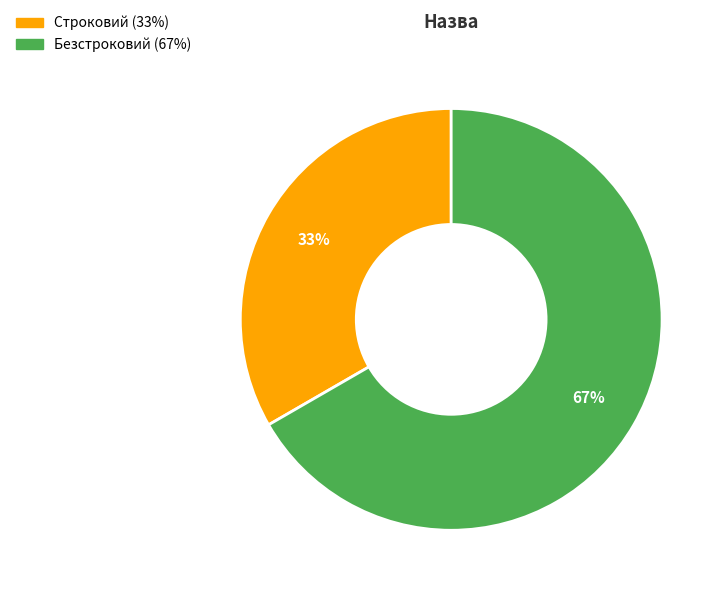

Which category has the biggest portion of the pie?

Безстроковий